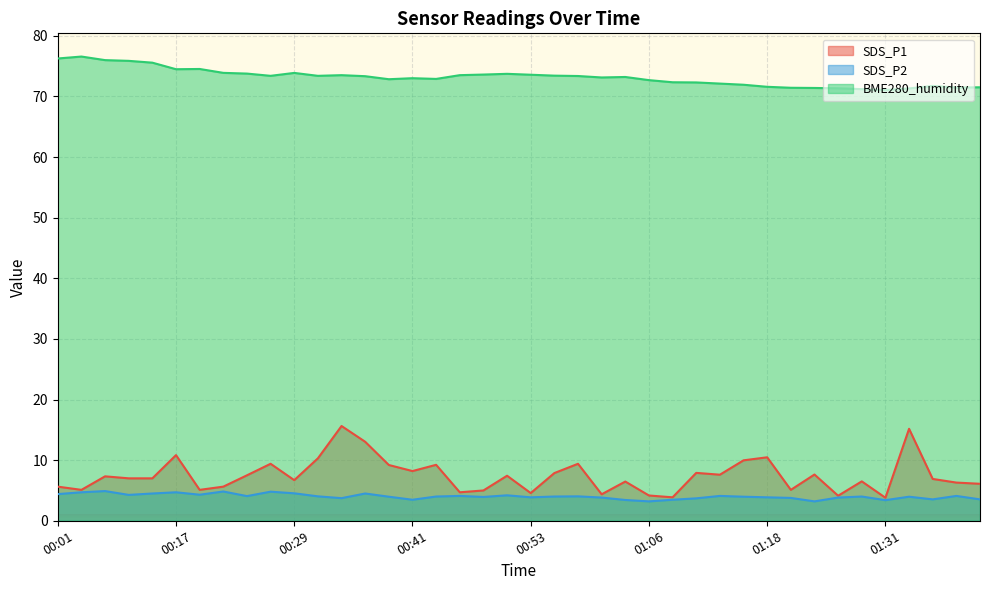

Which category has the lowest value in the BME280_humidity series?

01:31